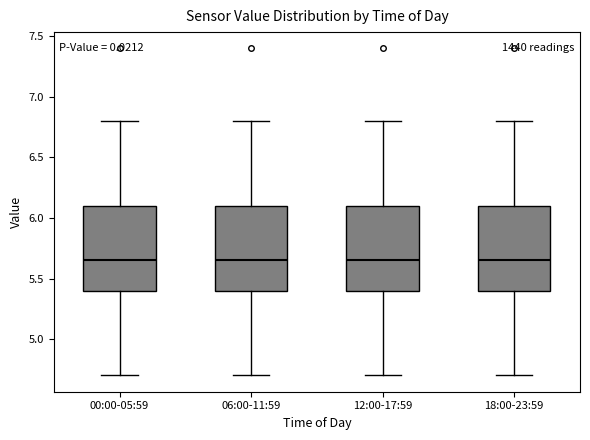

Where does the upper whisker of the box for 12:00-17:59 end on the y-axis? The values are not printed on the chart, so give them approximately, as read against the axis.

6.80